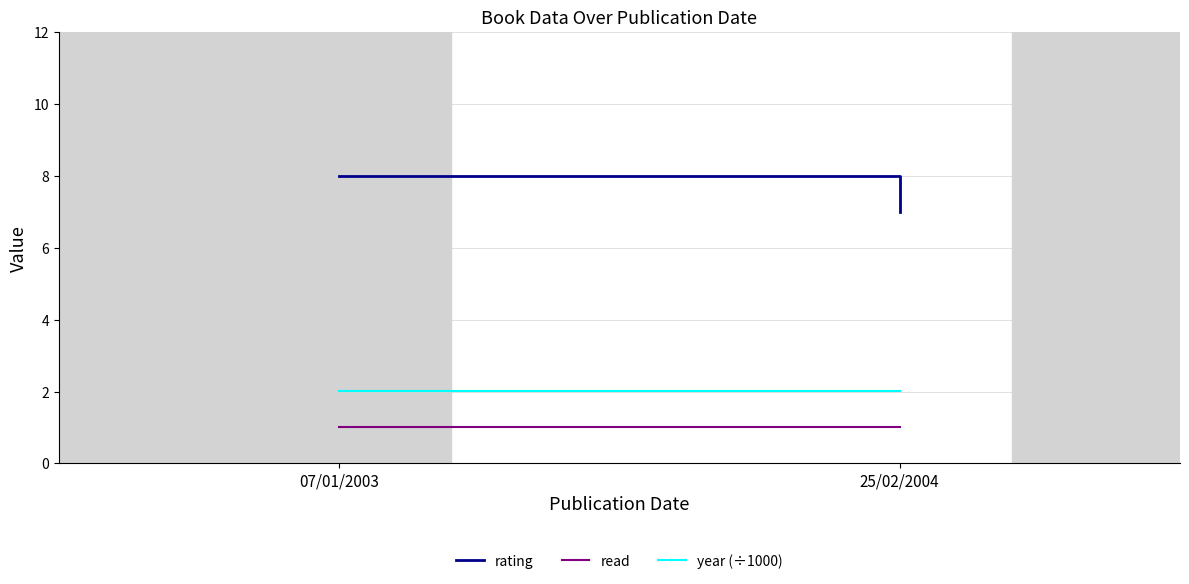

What are all the series names shown in the legend?

rating, read, year (÷1000)